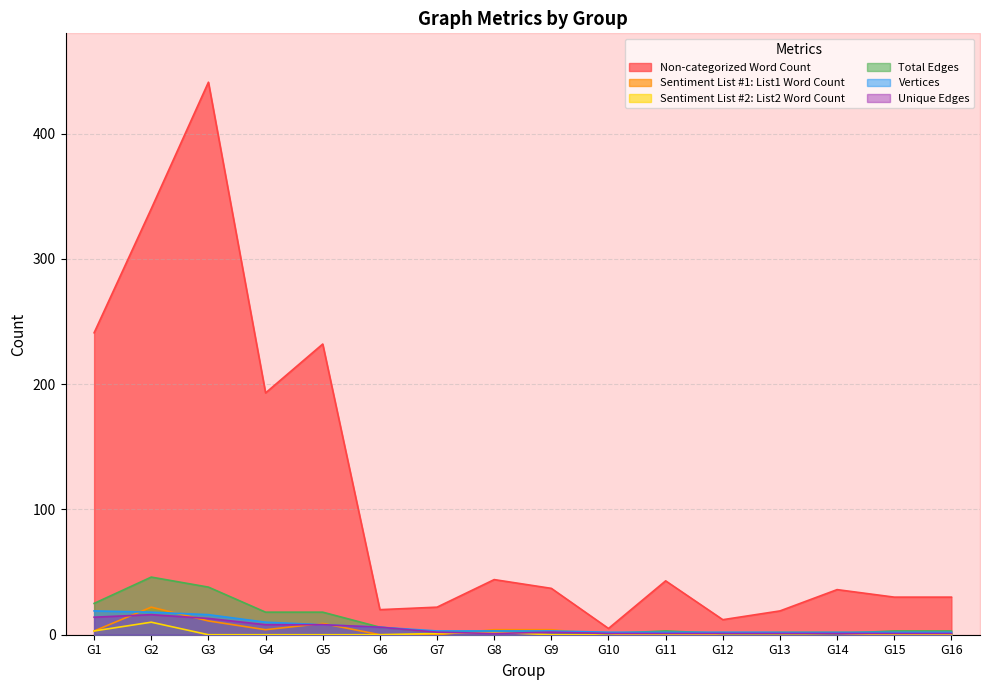

How many data points does each series have?

16